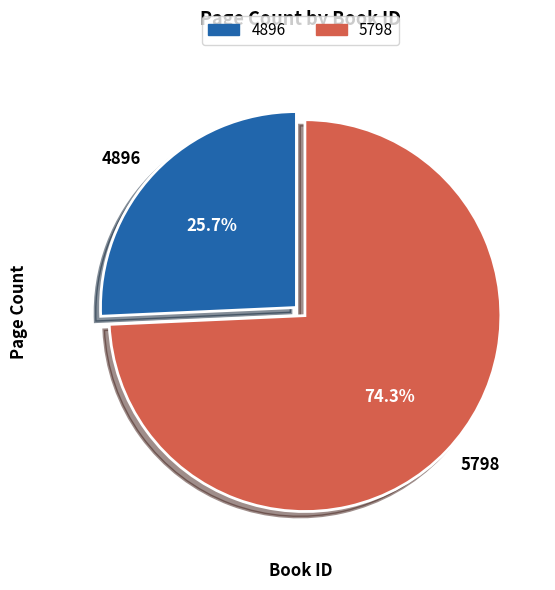

What is the total percentage of 5798 and 4896?

100.0%